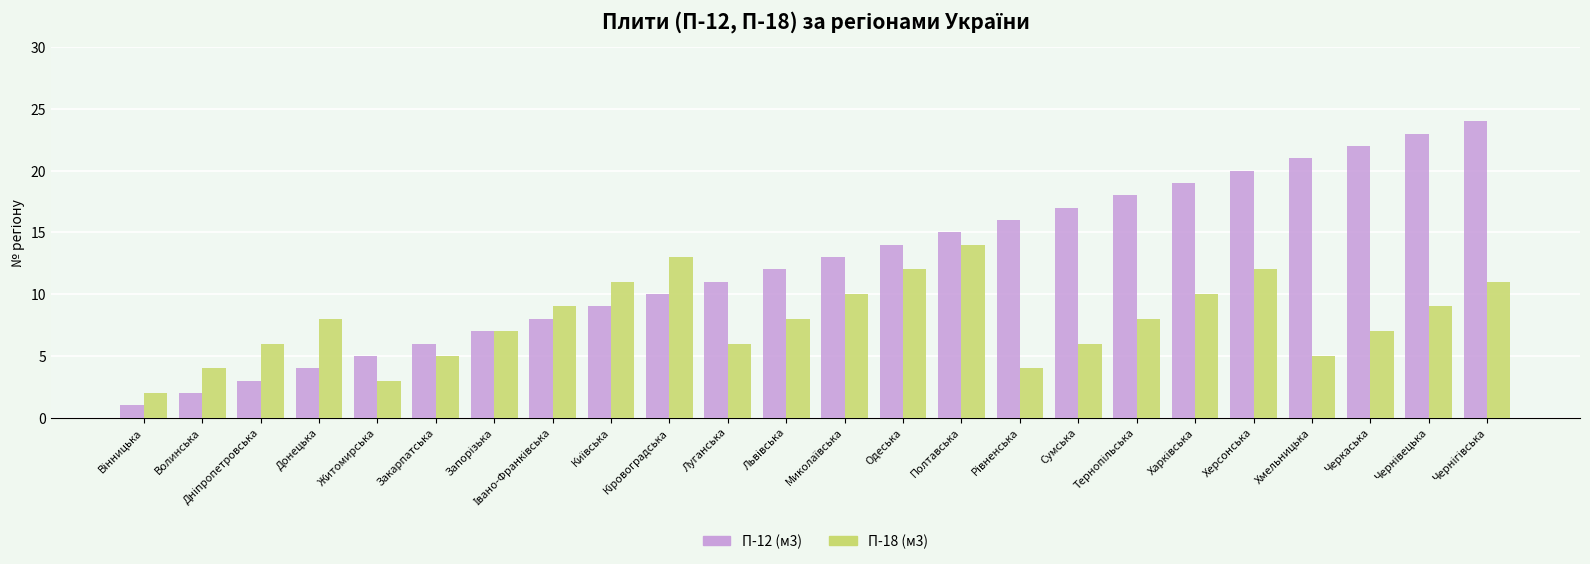

Rank the series by their average value, from lowest to highest.

П-18 (м3), П-12 (м3)